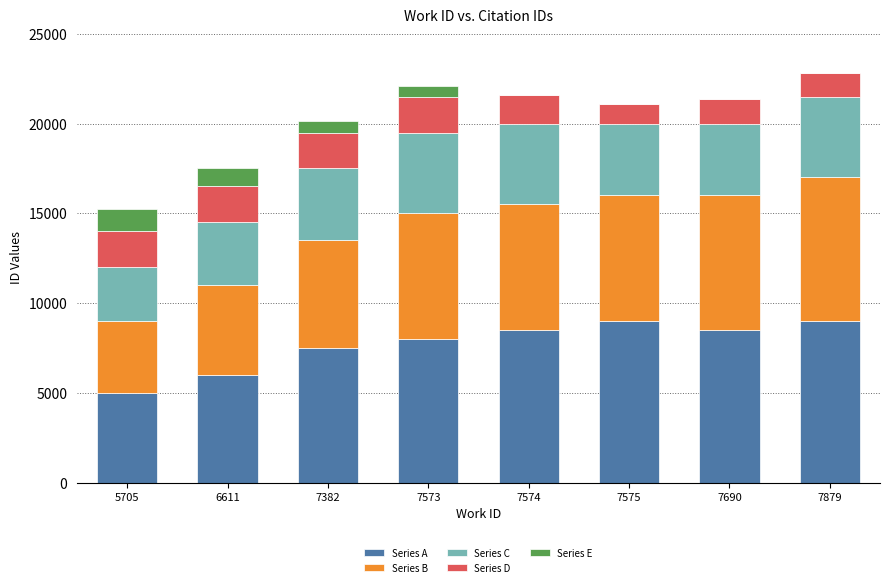

Is it true that Series A equals 12454 at 7573?

False